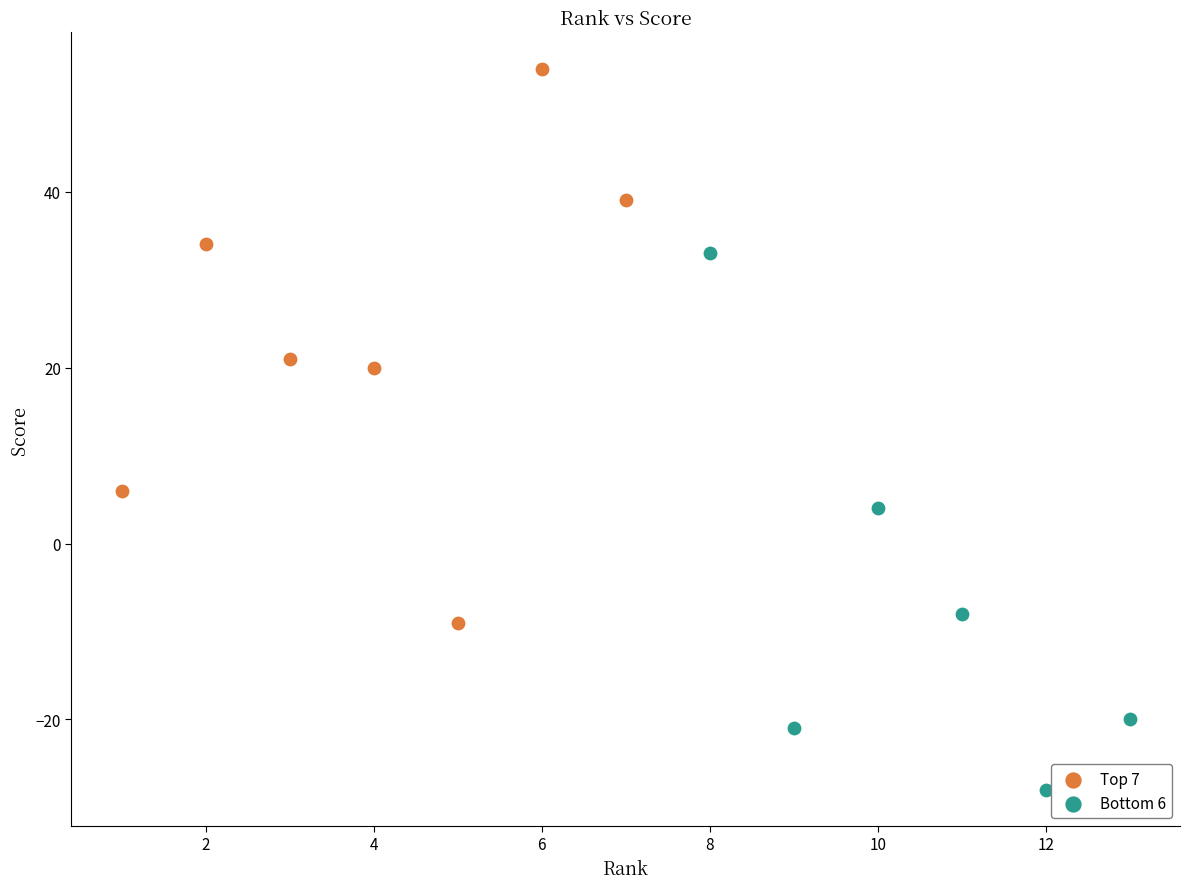

Which series has the largest Y range (max minus min)?

Top 7